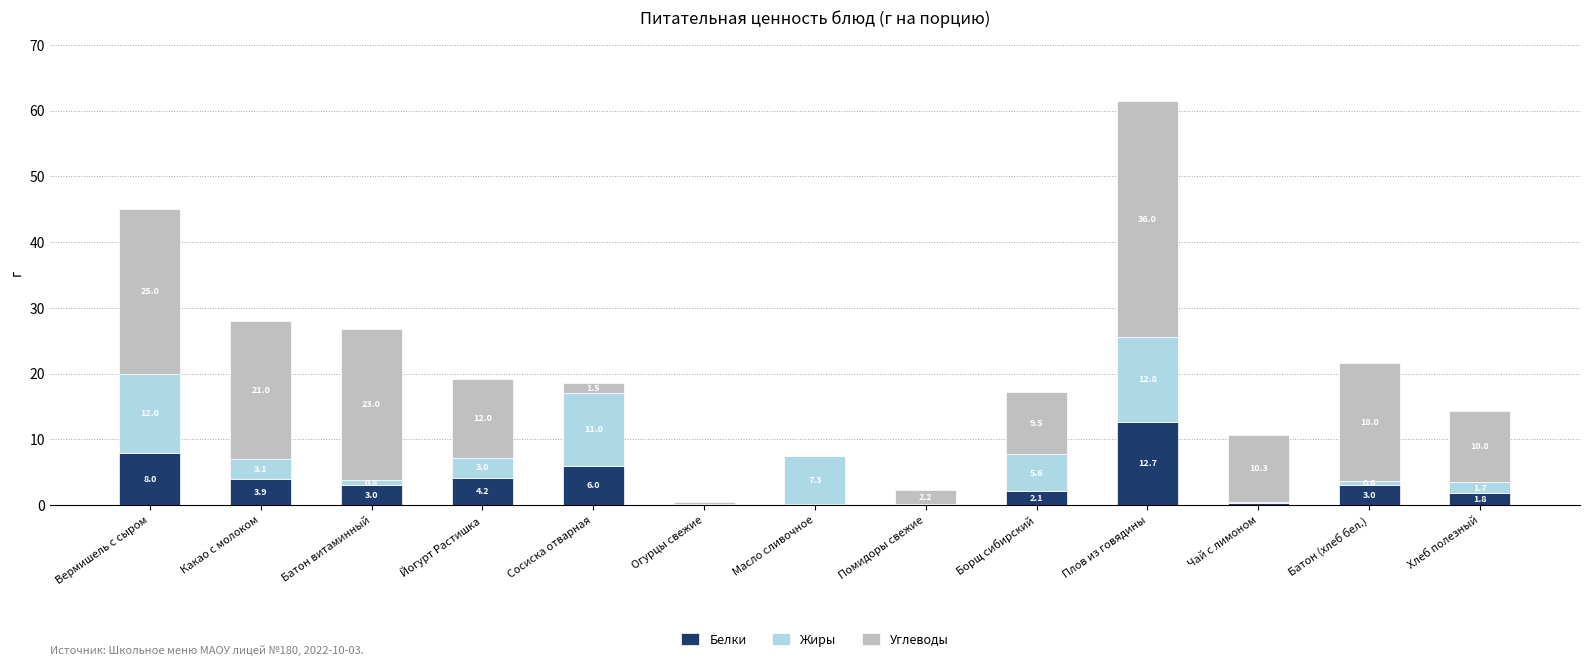

What is the sum of all Белки values?

45.3